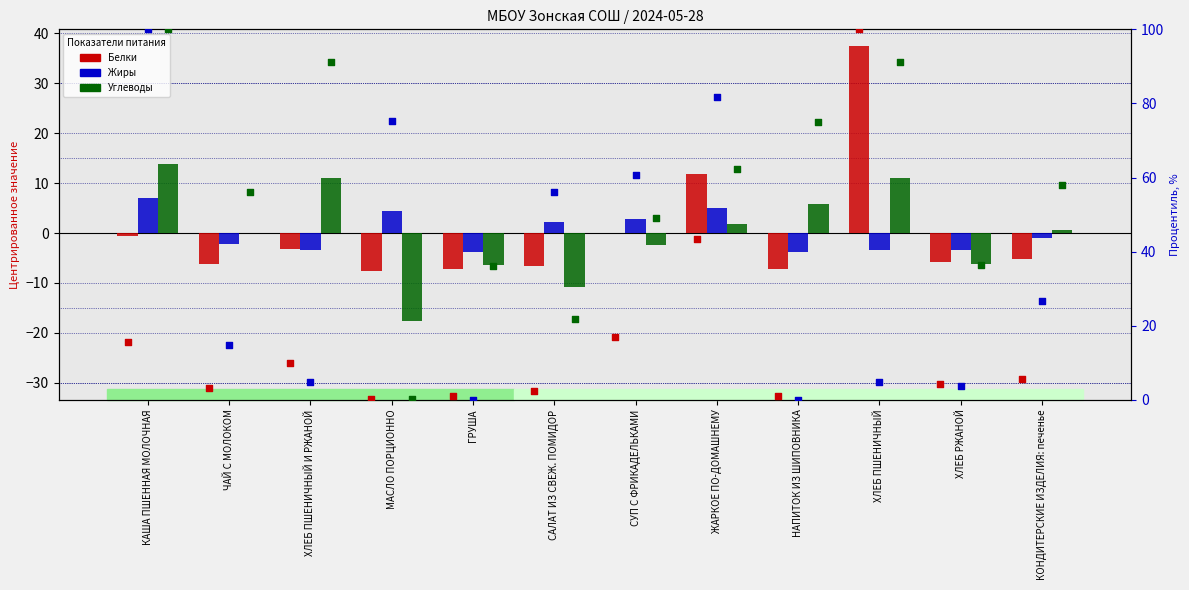

At which category is the sum across all series the highest?

ХЛЕБ ПШЕНИЧНЫЙ